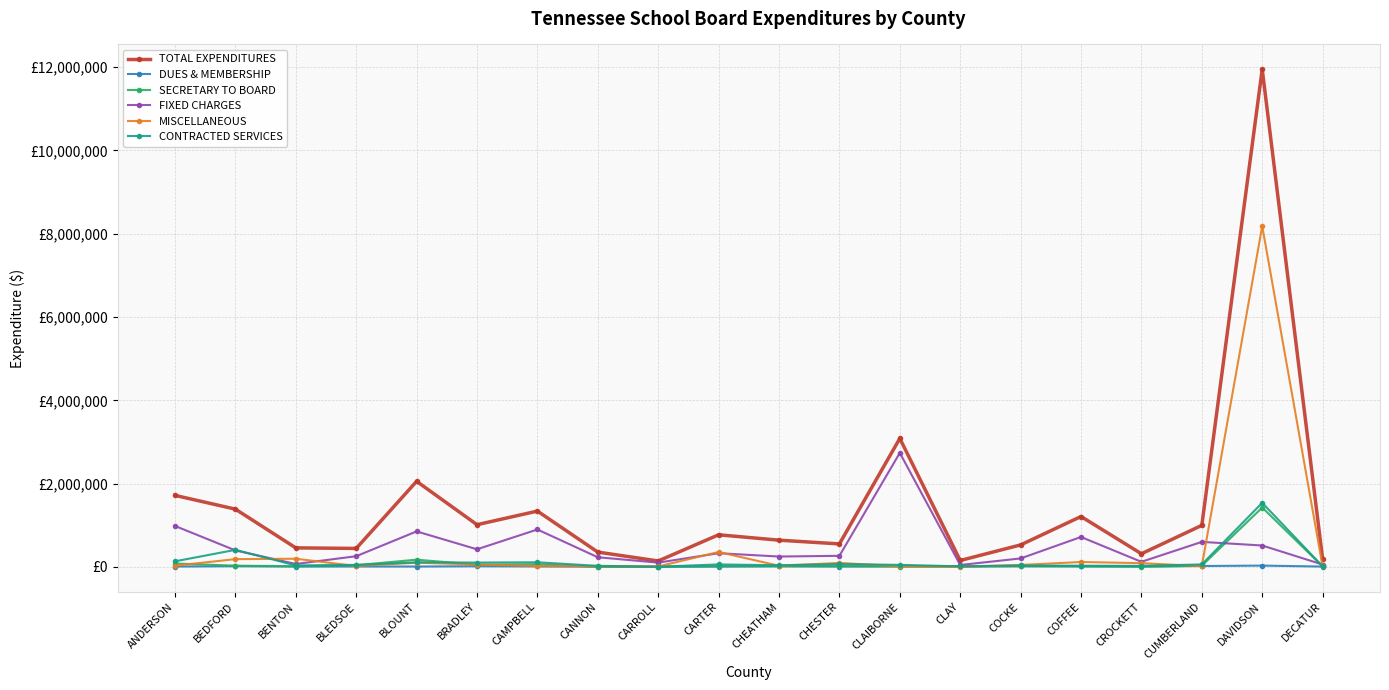

Does the chart have visible grid lines?

Yes